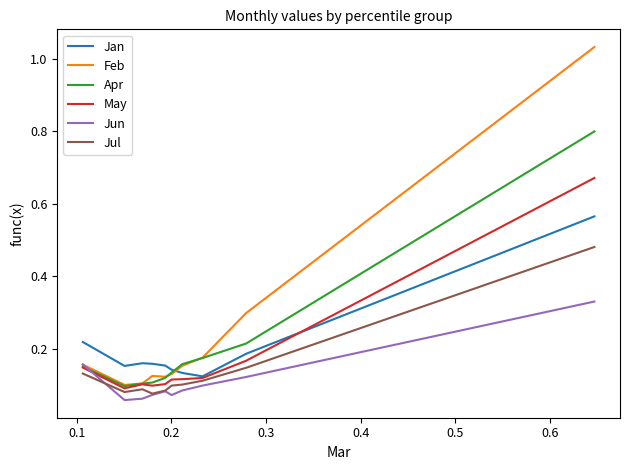

Which series has the widest spread of values?

Feb